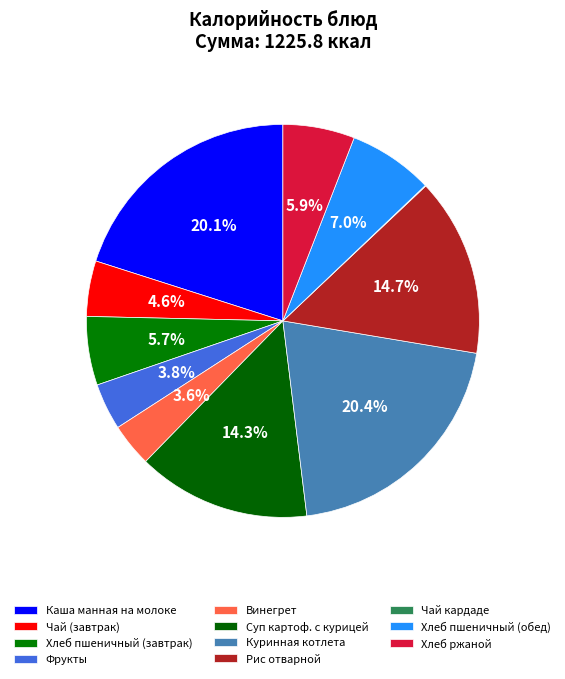

Which category has the biggest portion of the pie?

Куринная котлета